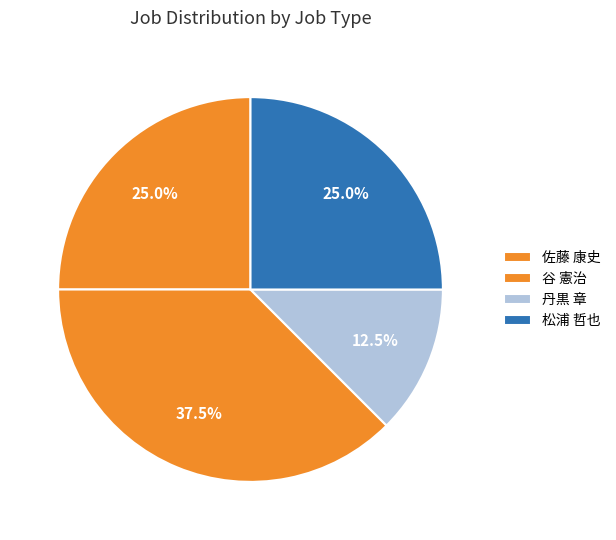

How many slices are in this pie chart?

4